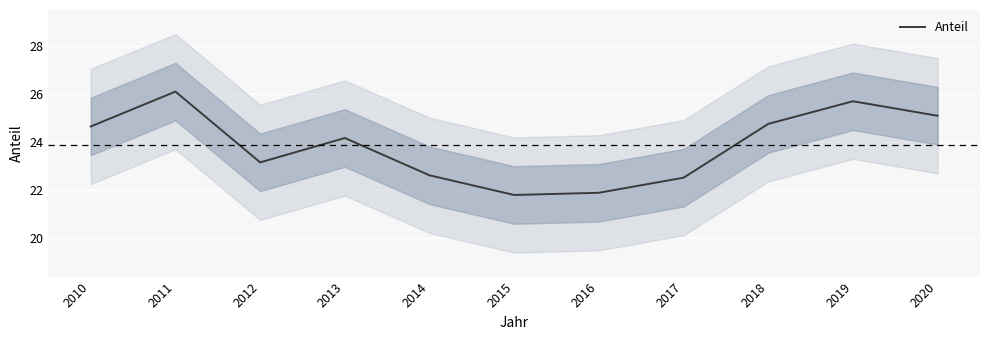

What is the change in value from 2013 to 2015?

-2.4